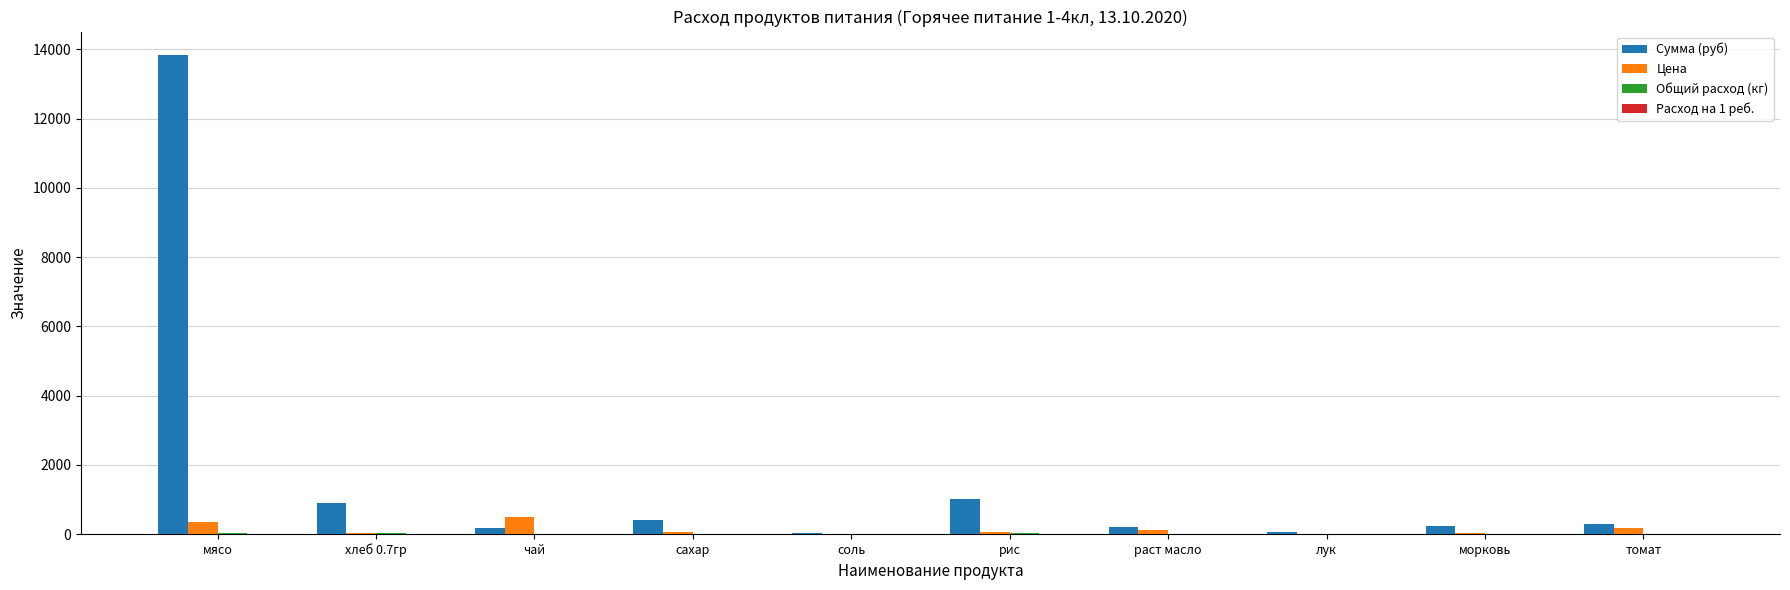

What is the highest value of the Сумма (руб) series?

13821.5